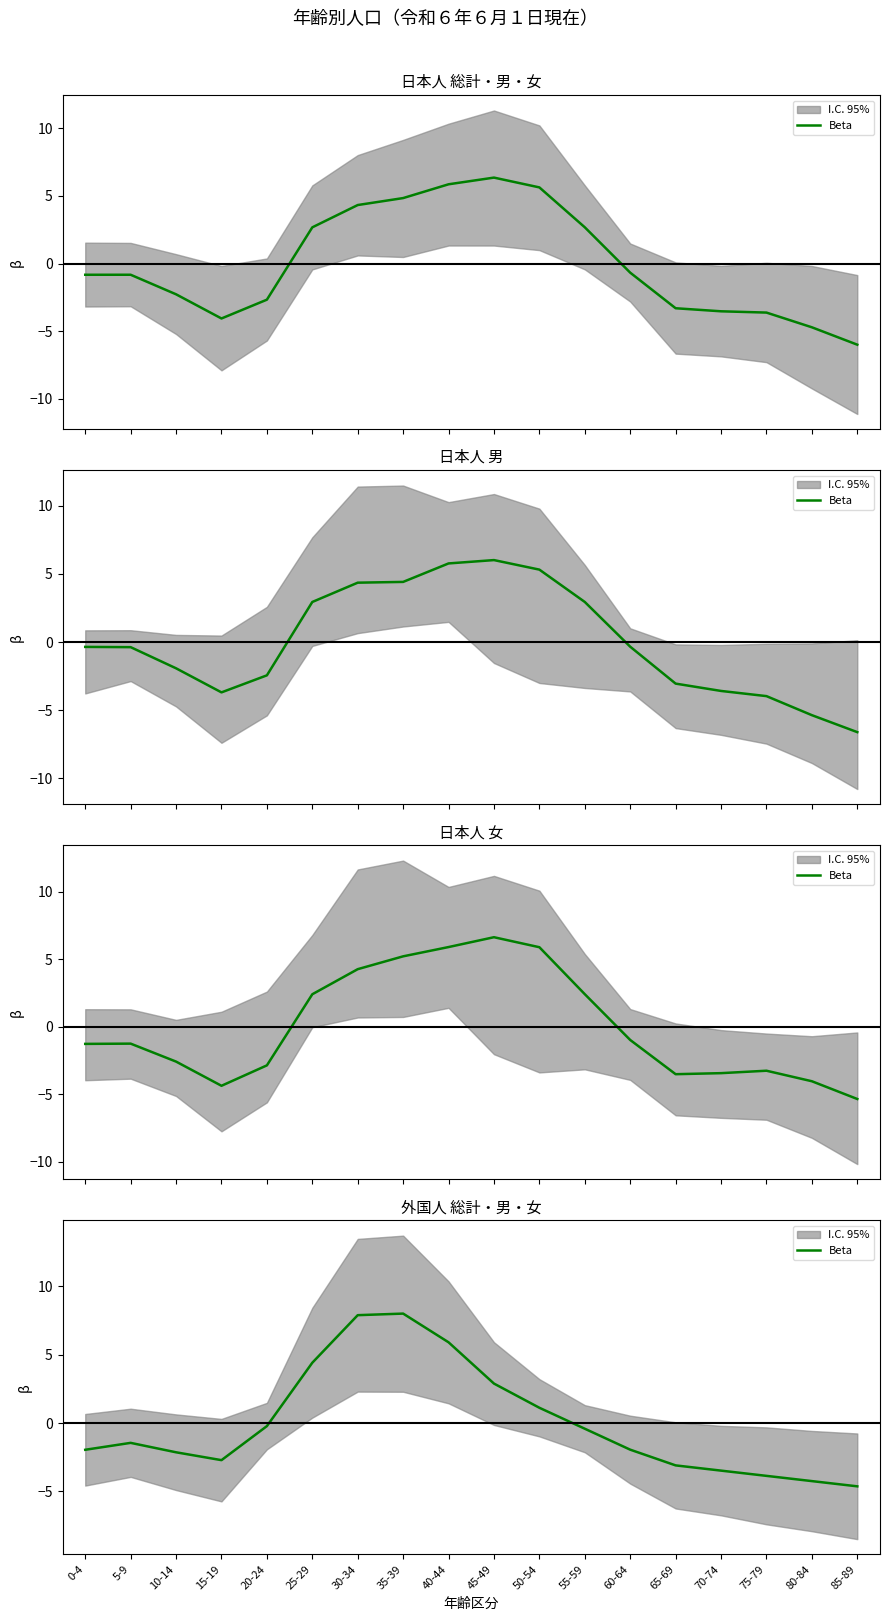

The value at 20-24 is -0.2. True or false?

True